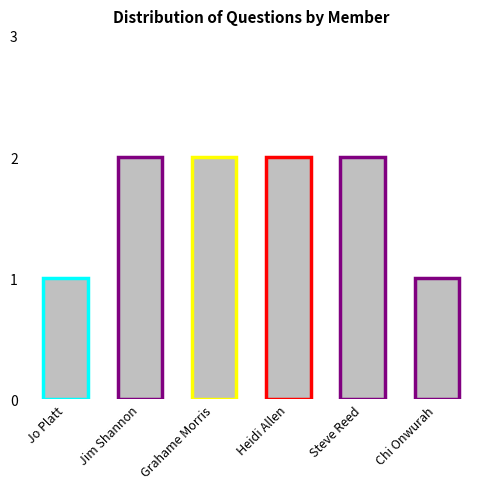

What is the difference between the values at Jo Platt and Jim Shannon?

1